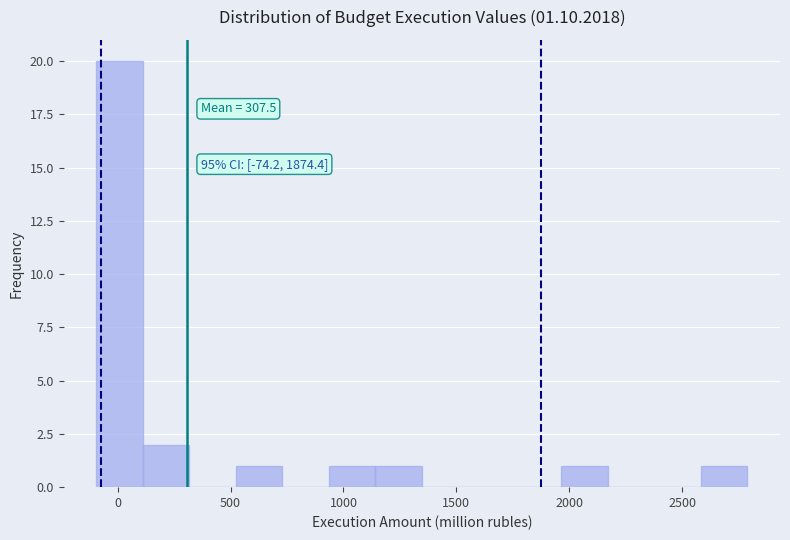

Which range on the x-axis has the tallest bar?

-100 to 100